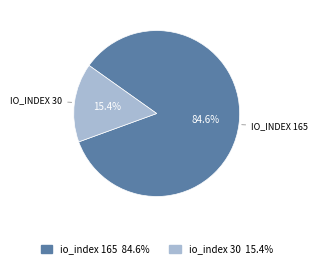

How many segments does this pie chart have?

2